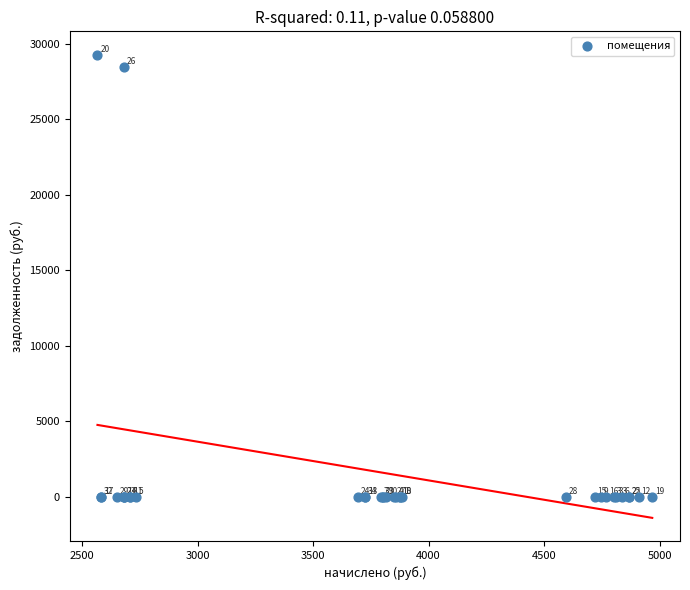

What Y value in the scatter plot is closest to 14641?

28468.2